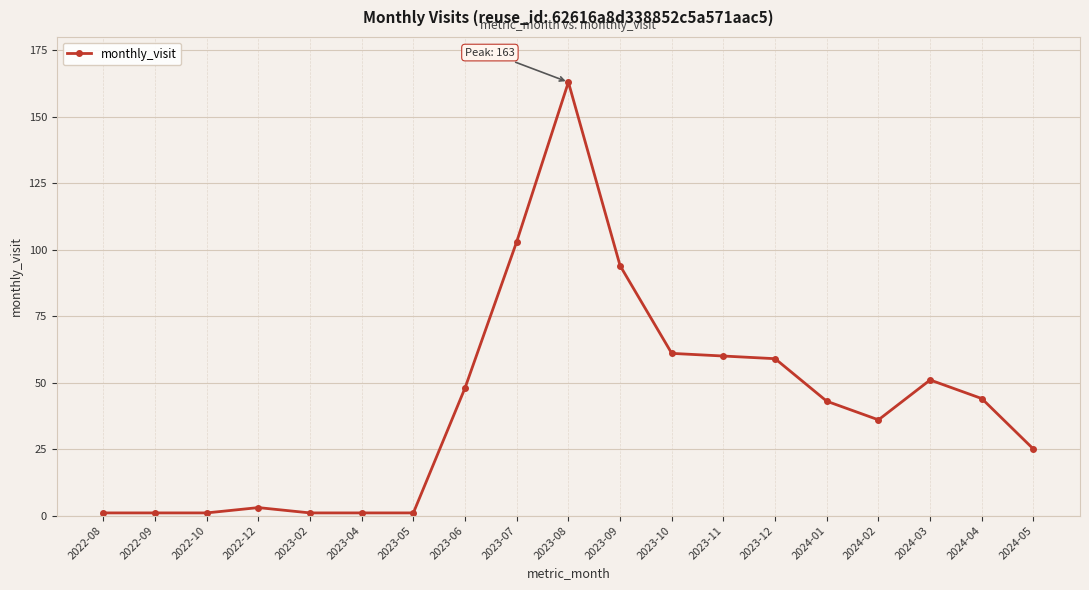

Where does the data first go above 43?

2023-06